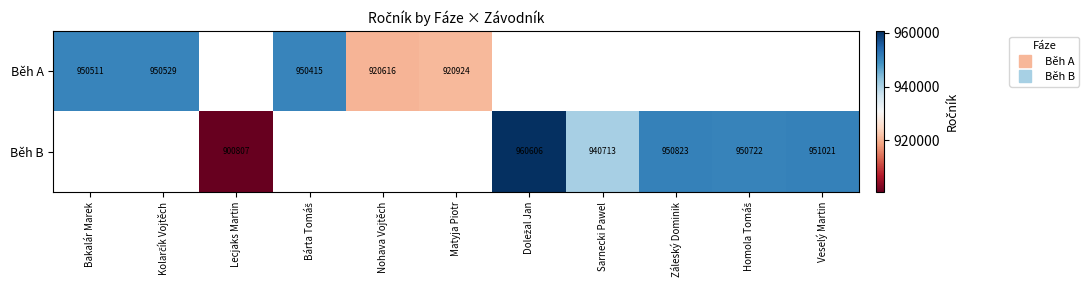

List the series in order of their overall mean, lowest first.

Běh A, Běh B